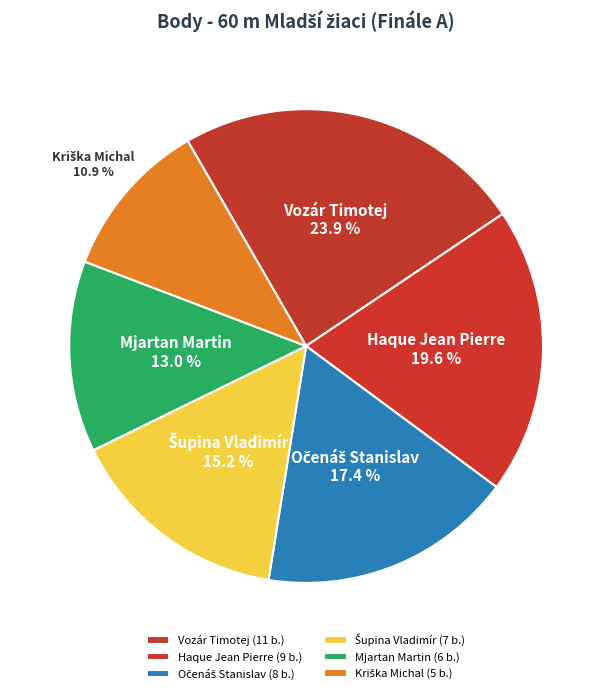

To the nearest percent, what is the difference between the largest and smallest slice percentages?

13%